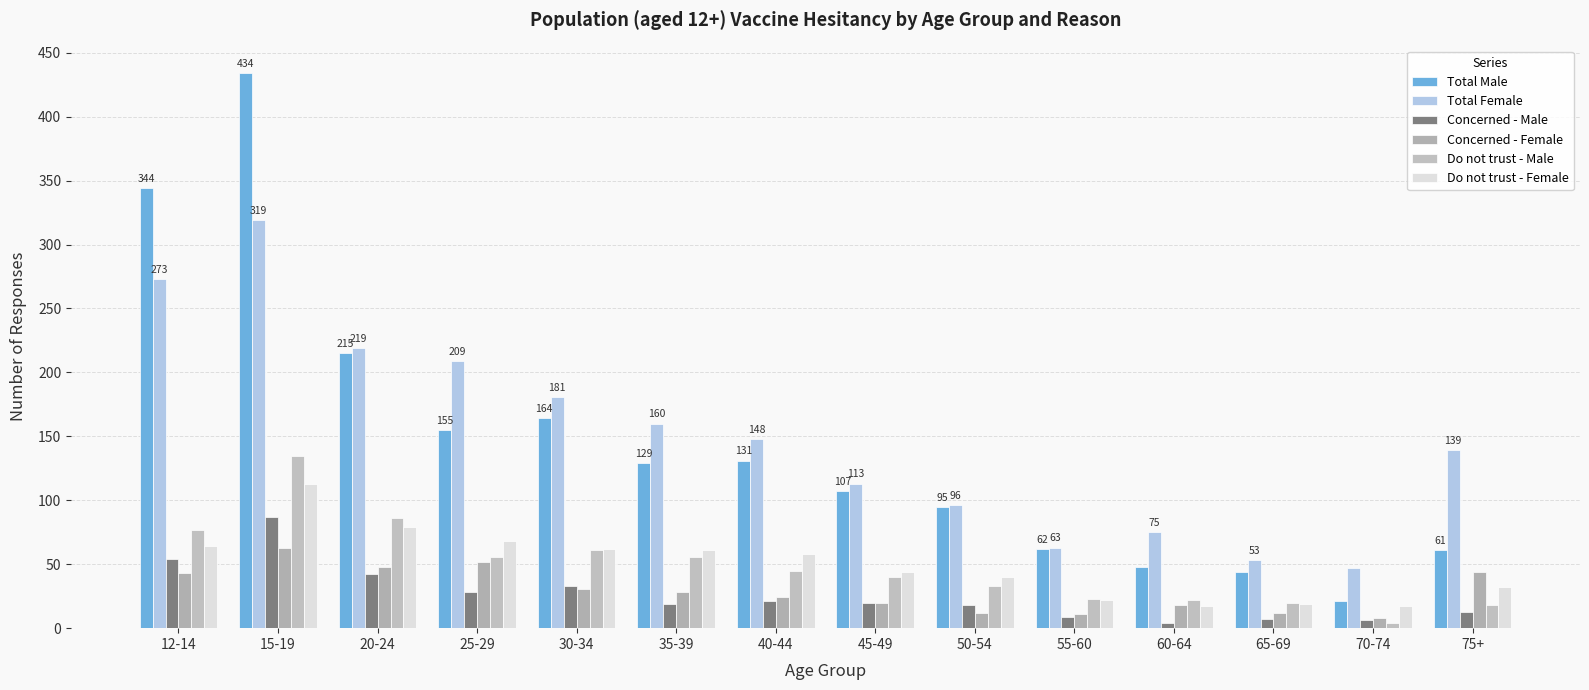

How many values in the Do not trust - Female series are below 58?

7